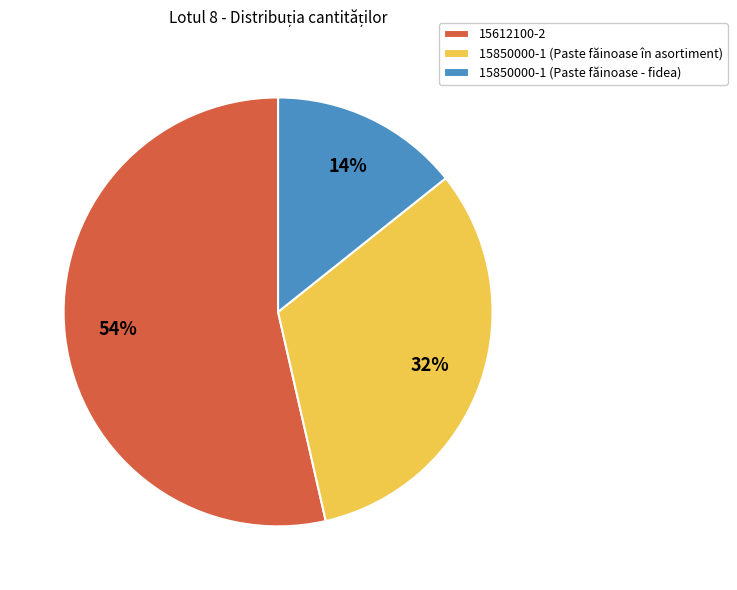

Between 15612100-2 and 15850000-1 (Paste făinoase - fidea), which is larger?

15612100-2